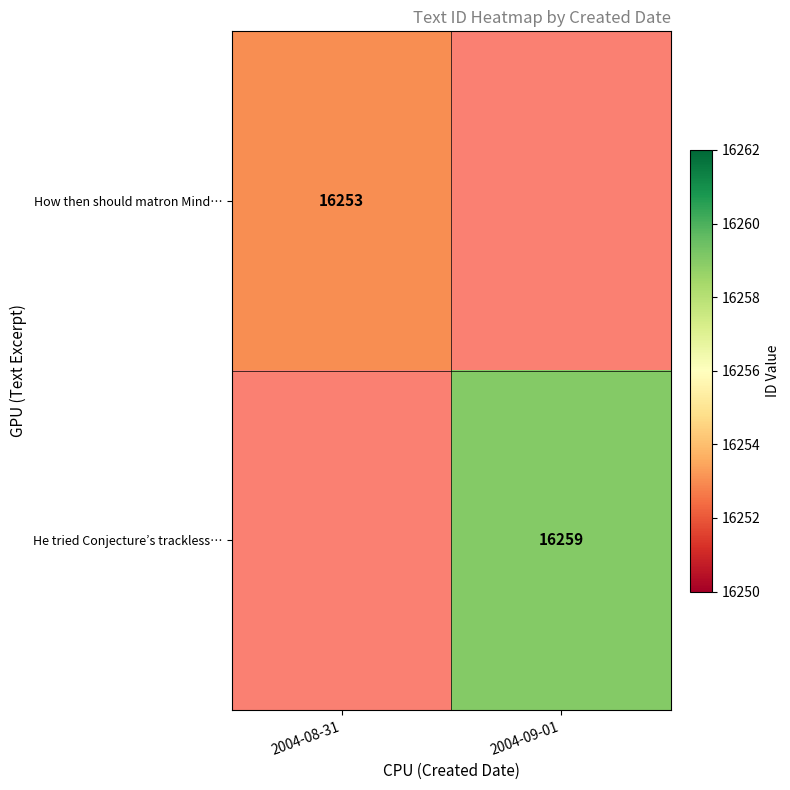

How many distinct data groups are displayed?

2